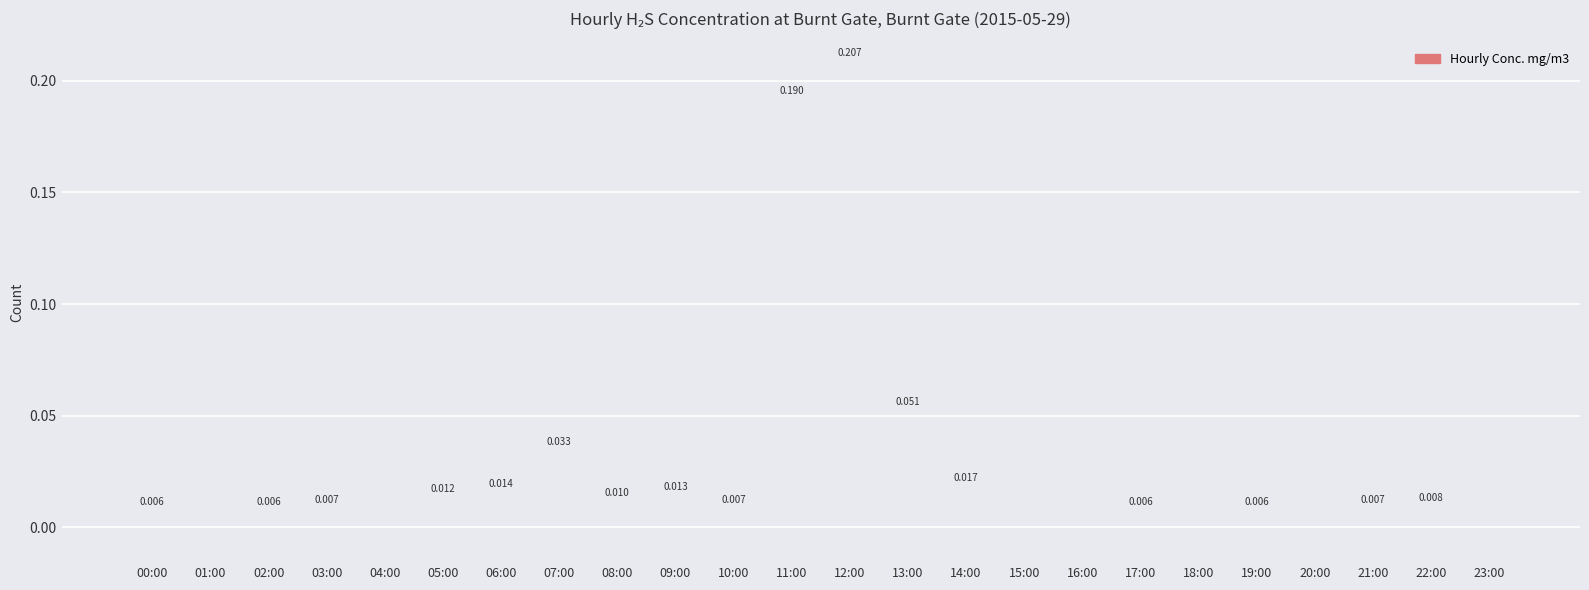

How many series are shown in this chart?

1